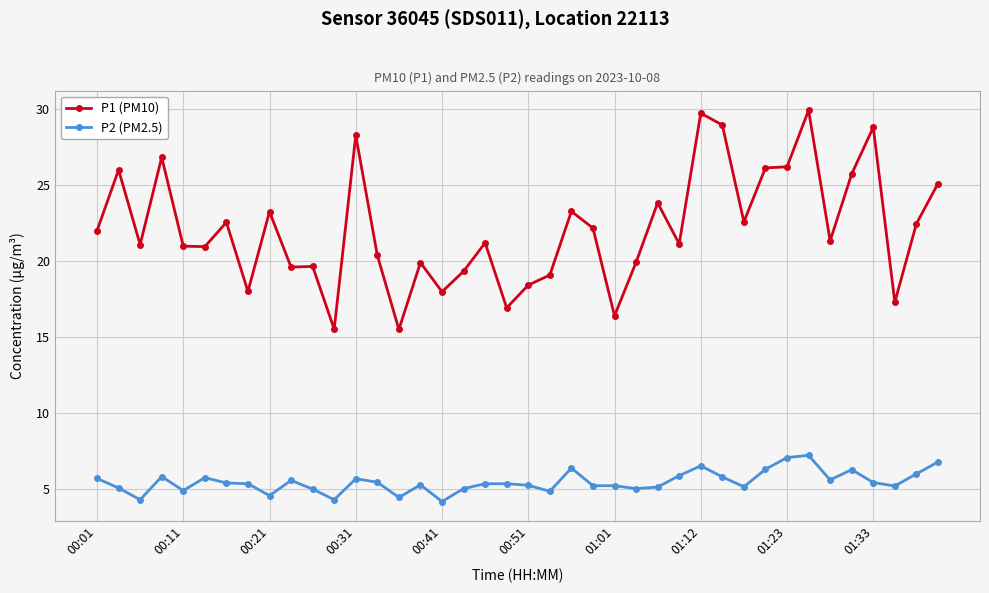

List the series in order of their overall mean, highest first.

P1 (PM10), P2 (PM2.5)